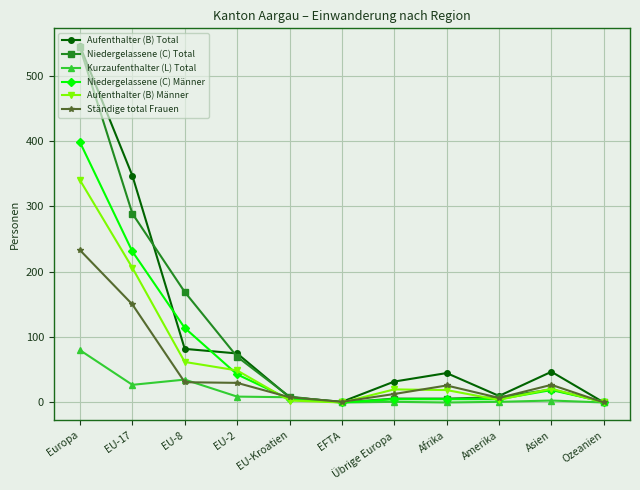

Where is Aufenthalter (B) Total nearest to the value 272?

EU-17